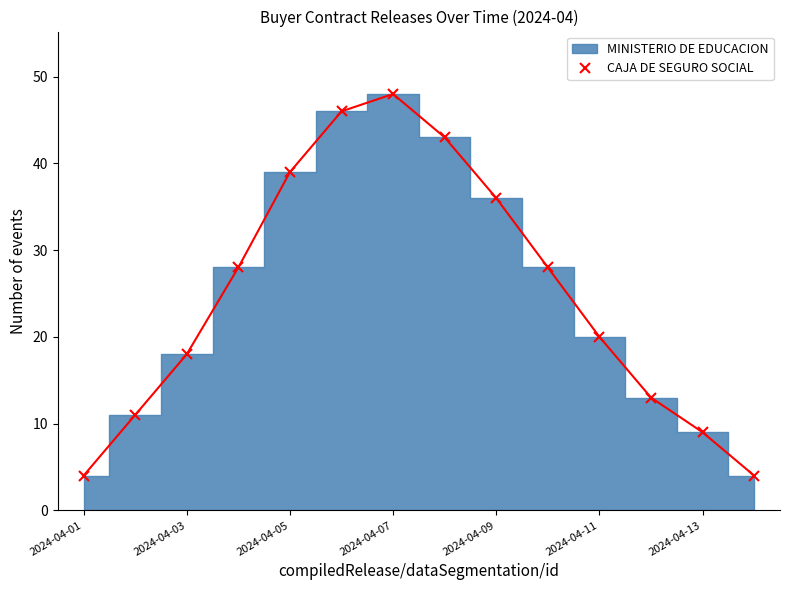

What is the highest value of the CAJA DE SEGURO SOCIAL series?

48